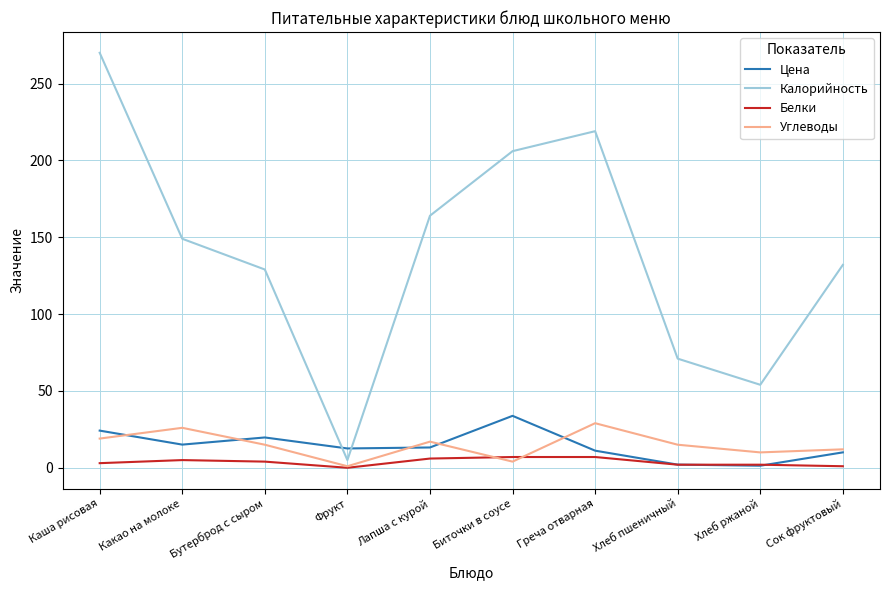

What is the difference between the second highest and minimum values in the Белки series?

7.0